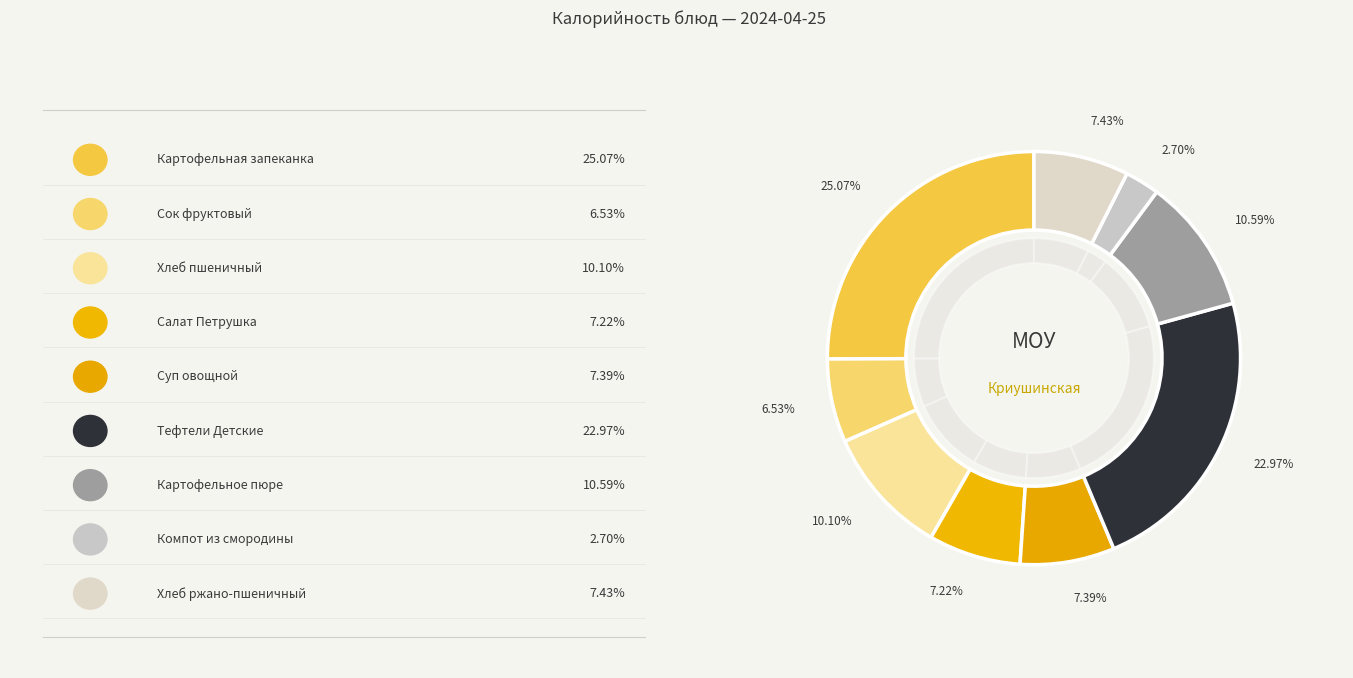

To the nearest percent, what percentage of the pie is Салат Петрушка?

7%